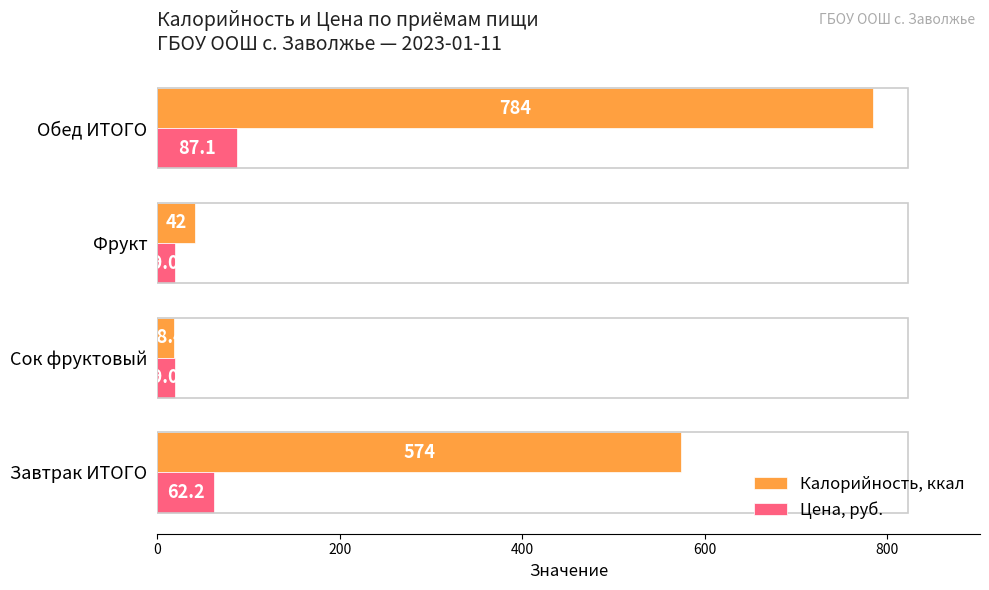

What is the sum of all Цена, руб. values?

187.5